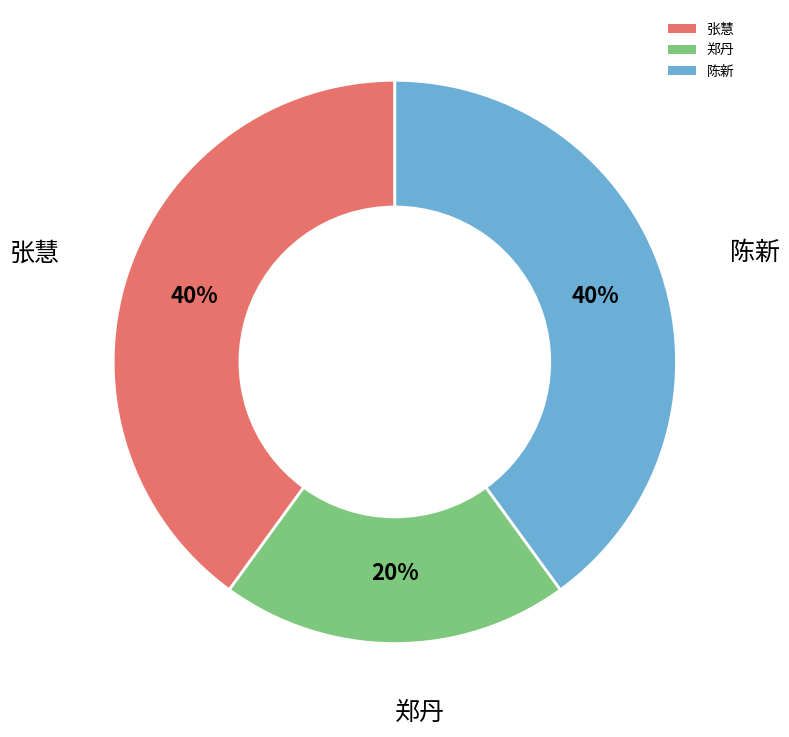

To the nearest percent, what portion does 陈新 represent?

40%